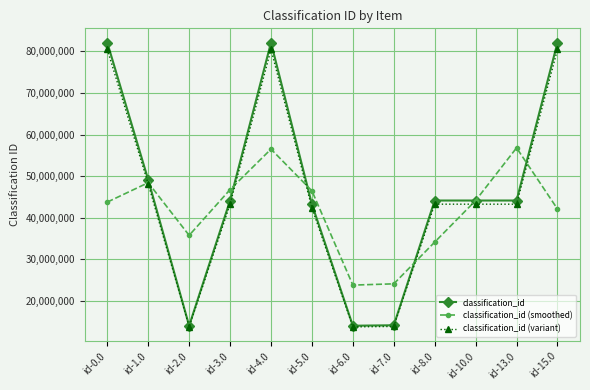

Is the value of classification_id (smoothed) at id-8.0 greater than the value of classification_id at id-6.0?

Yes